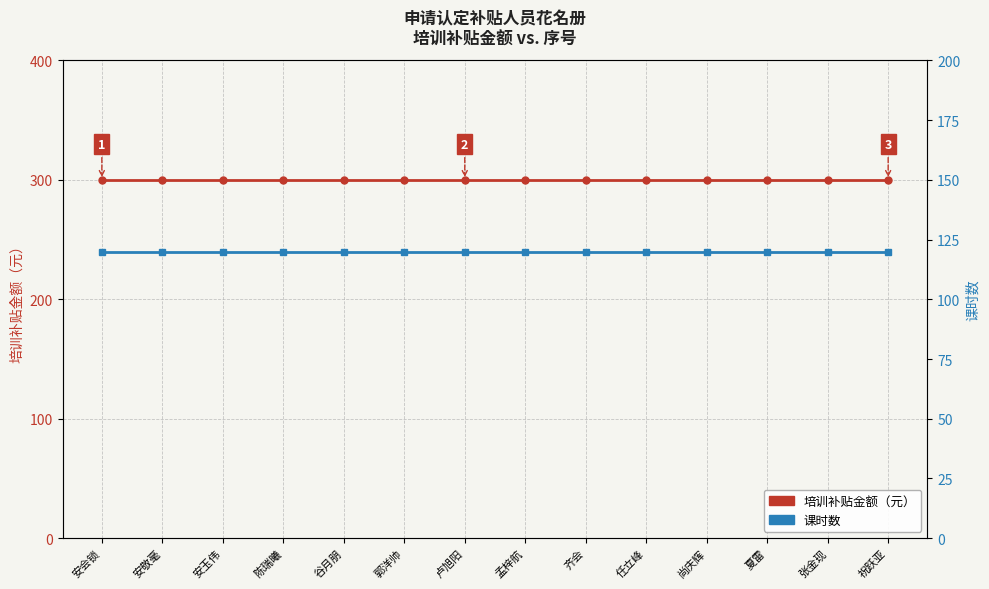

Is it true that 课时数 equals 73 at 齐会?

False